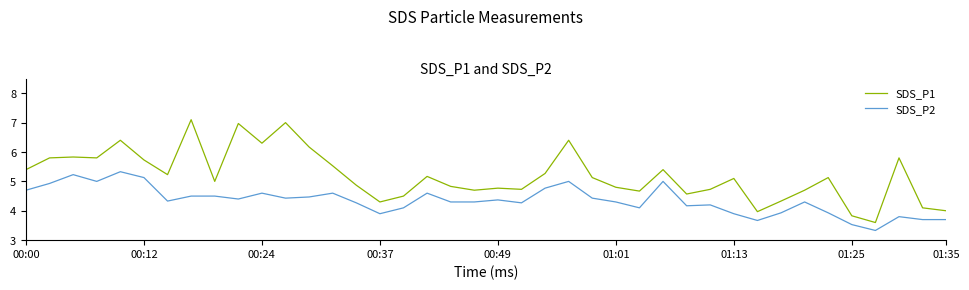

Reading left to right, transcribe all the data shown in this chart.

SDS_P1: 5.4	5.8	5.8	5.8	6.4	5.7	5.2	7.1	5.0	7.0	6.3	7.0	6.2	5.5	4.9	4.3	4.5	5.2	4.8	4.7	4.8	4.7	5.3	6.4	5.1	4.8	4.7	5.4	4.6	4.7	5.1	4.0	4.3	4.7	5.1	3.8	3.6	5.8	4.1	4.0
SDS_P2: 4.7	4.9	5.2	5.0	5.3	5.1	4.3	4.5	4.5	4.4	4.6	4.4	4.5	4.6	4.3	3.9	4.1	4.6	4.3	4.3	4.4	4.3	4.8	5.0	4.4	4.3	4.1	5.0	4.2	4.2	3.9	3.7	3.9	4.3	3.9	3.5	3.3	3.8	3.7	3.7